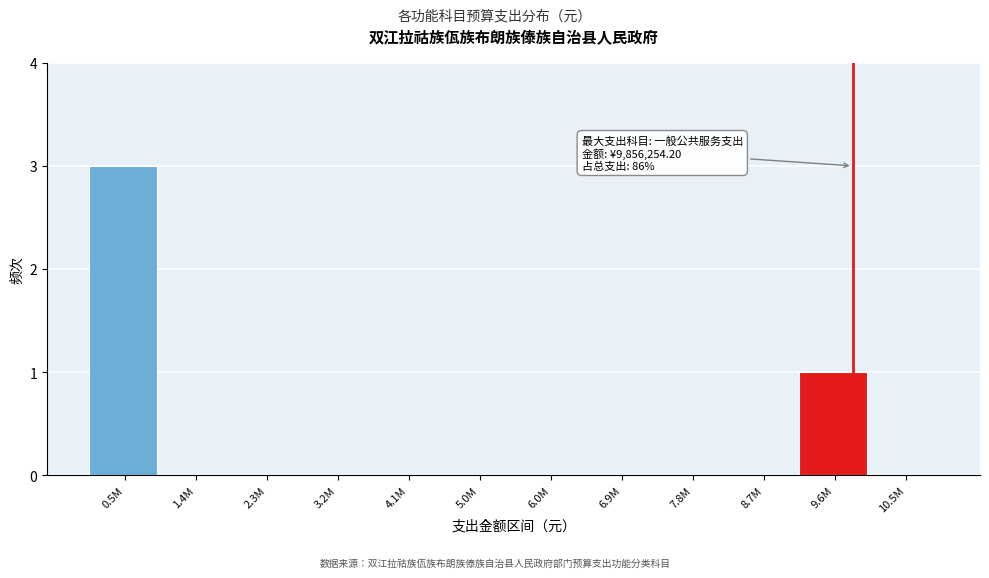

Reading left to right, transcribe all the data shown in this chart.

0.5M=3	1.4M=0	2.3M=0	3.2M=0	4.1M=0	5.0M=0	6.0M=0	6.9M=0	7.8M=0	8.7M=0	9.6M=1	10.5M=0